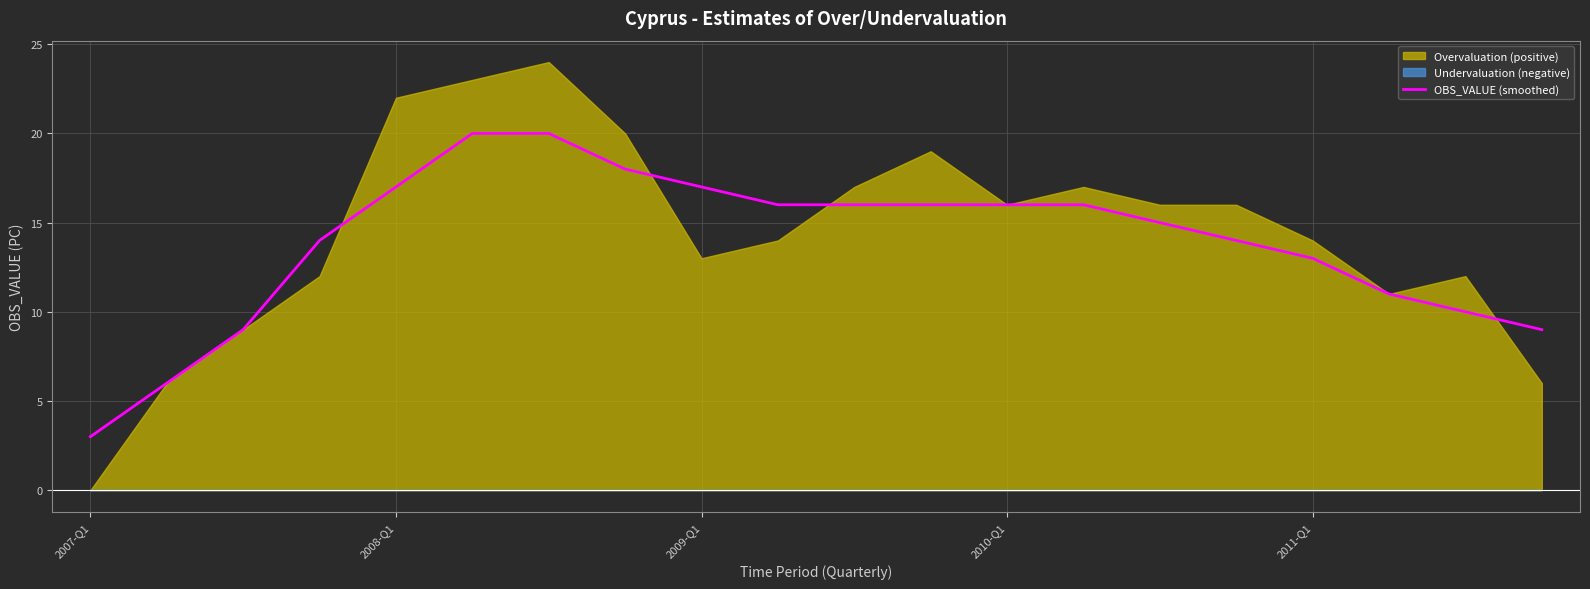

Reading right to left, what are all the values shown in this chart?

9	10	11	13	14	15	16	16	16	16	16	17	18	20	20	17	14	9	6	3